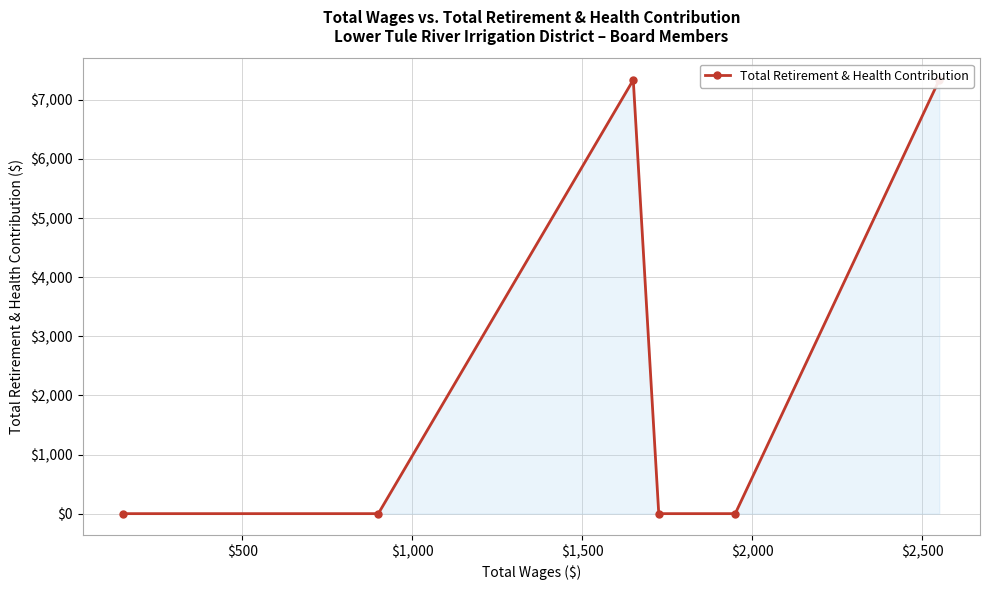

How many interior local peaks (higher than both neighbors) does the data have?

1